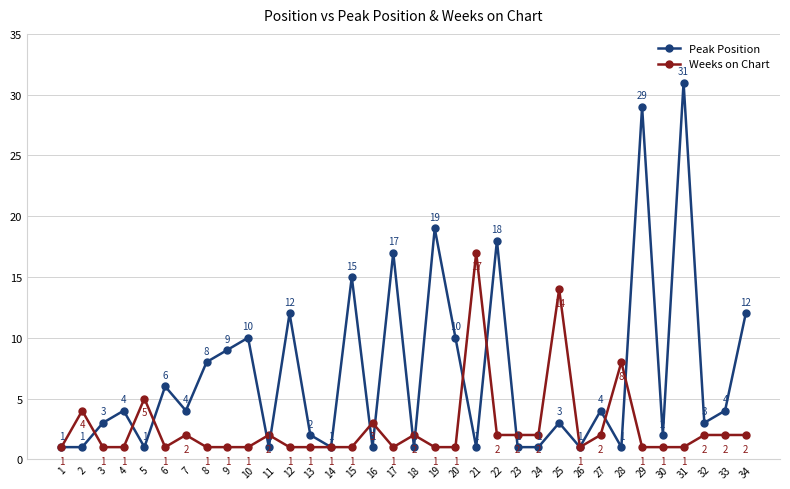

How many lines are shown in the chart?

2